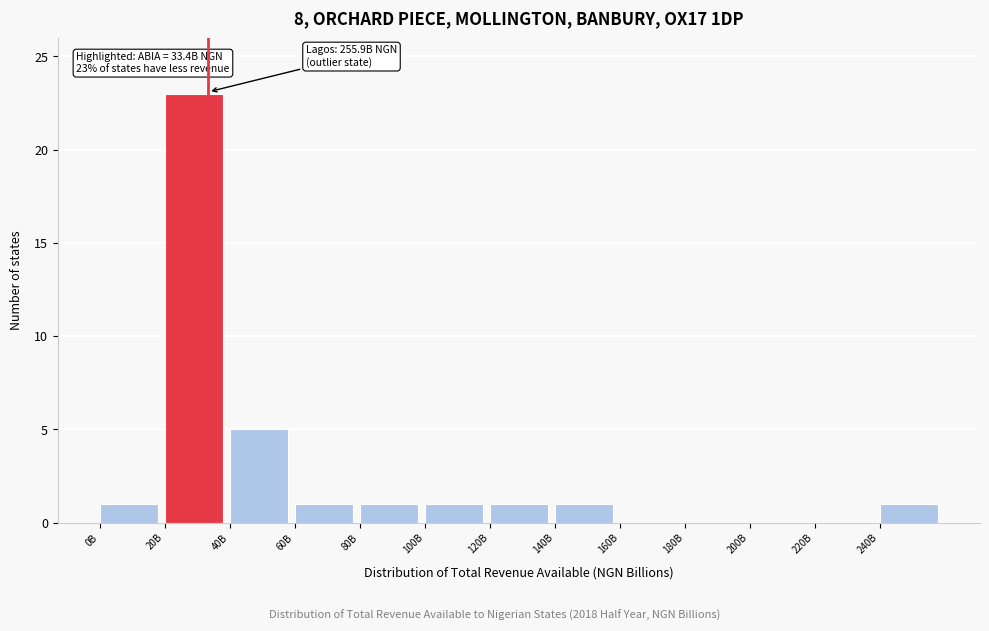

Reading left to right, transcribe all the data shown in this chart.

0B=1	20B=23	40B=5	60B=1	80B=1	100B=1	120B=1	140B=1	160B=0	180B=0	200B=0	220B=0	240B=1